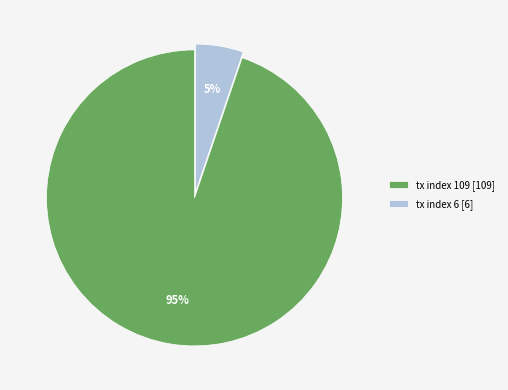

What is the majority slice?

tx index 109